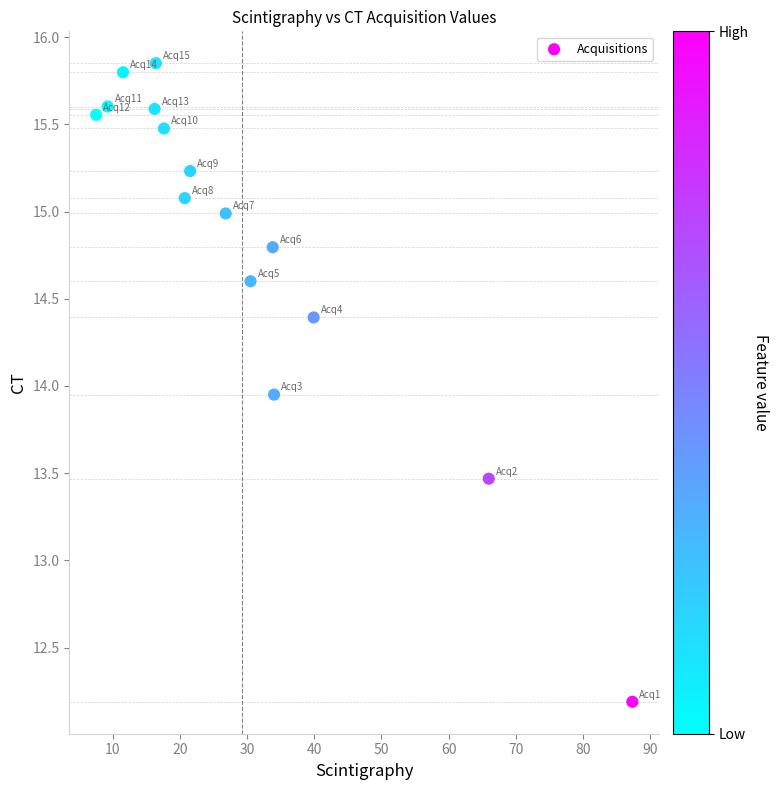

What is the range of Y values (max minus min)?

3.7